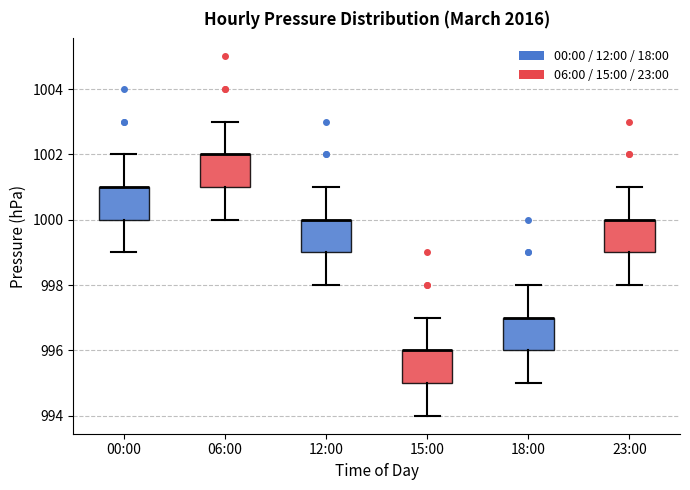

Reading left to right, read every box against the y-axis: the position of its median line, the range the box covers, and the ends of its whiskers. The values are not printed on the chart, so give them approximately, as read against the axis.

00:00: median 1001 (drawn on the box's upper edge), box 1000 to 1001, whiskers 999 to 1002
06:00: median 1002 (drawn on the box's upper edge), box 1001 to 1002, whiskers 1000 to 1003
12:00: median 1000 (drawn on the box's upper edge), box 999 to 1000, whiskers 998 to 1001
15:00: median 996 (drawn on the box's upper edge), box 995 to 996, whiskers 994 to 997
18:00: median 997 (drawn on the box's upper edge), box 996 to 997, whiskers 995 to 998
23:00: median 1000 (drawn on the box's upper edge), box 999 to 1000, whiskers 998 to 1001